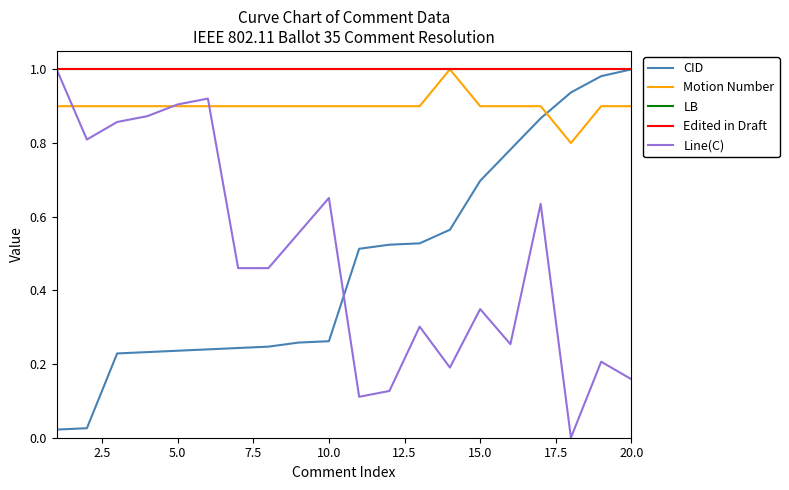

Reading left to right, list all the values displayed in this chart.

CID: 0.0	0.0	0.2	0.2	0.2	0.2	0.2	0.2	0.3	0.3	0.5	0.5	0.5	0.6	0.7	0.8	0.9	0.9	1.0	1.0
Motion Number: 0.9	0.9	0.9	0.9	0.9	0.9	0.9	0.9	0.9	0.9	0.9	0.9	0.9	1.0	0.9	0.9	0.9	0.8	0.9	0.9
LB: 1.0	1.0	1.0	1.0	1.0	1.0	1.0	1.0	1.0	1.0	1.0	1.0	1.0	1.0	1.0	1.0	1.0	1.0	1.0	1.0
Edited in Draft: 1.0	1.0	1.0	1.0	1.0	1.0	1.0	1.0	1.0	1.0	1.0	1.0	1.0	1.0	1.0	1.0	1.0	1.0	1.0	1.0
Line(C): 1.0	0.8	0.9	0.9	0.9	0.9	0.5	0.5	0.6	0.7	0.1	0.1	0.3	0.2	0.3	0.3	0.6	0.0	0.2	0.2